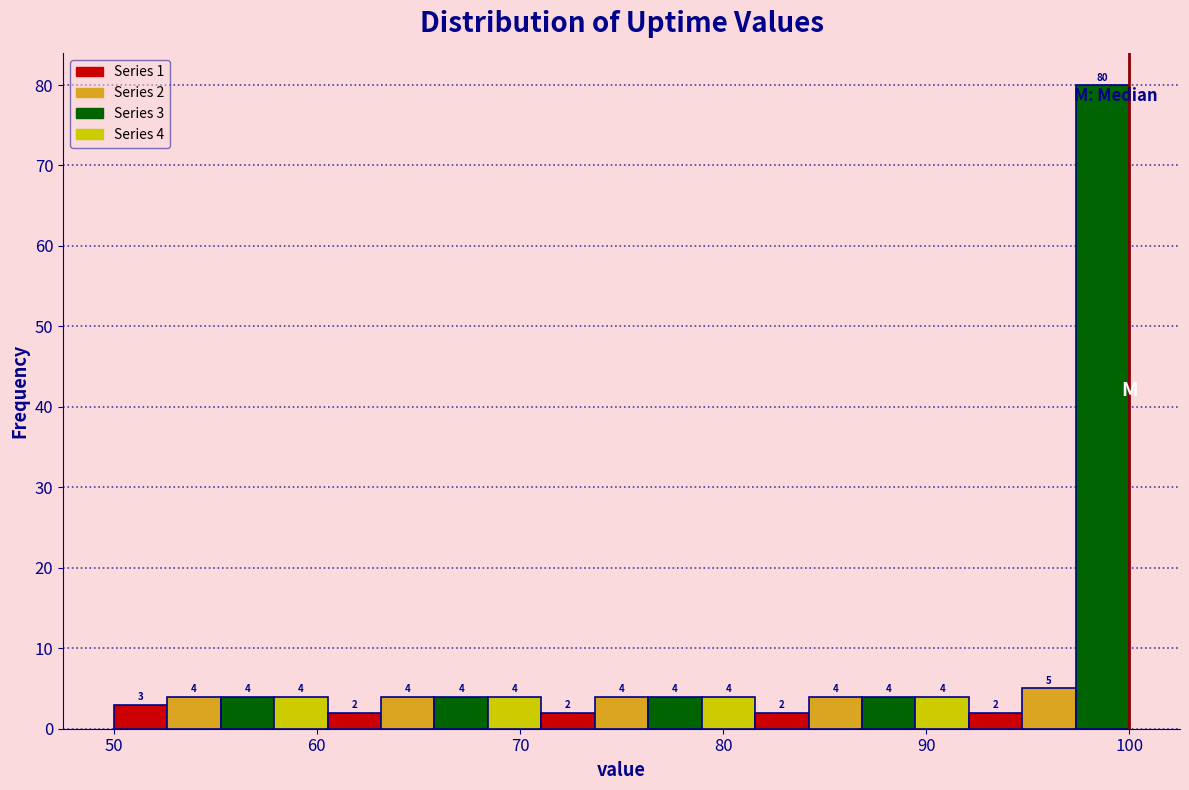

Read against the x-axis, roughly where is the centre of the tallest bar?

99